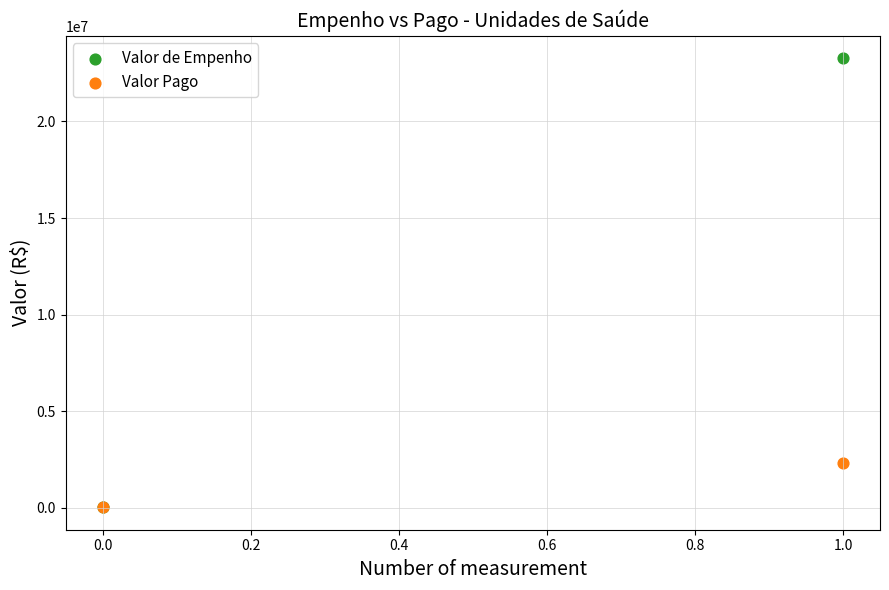

Which series has the widest spread of Y values?

Valor de Empenho